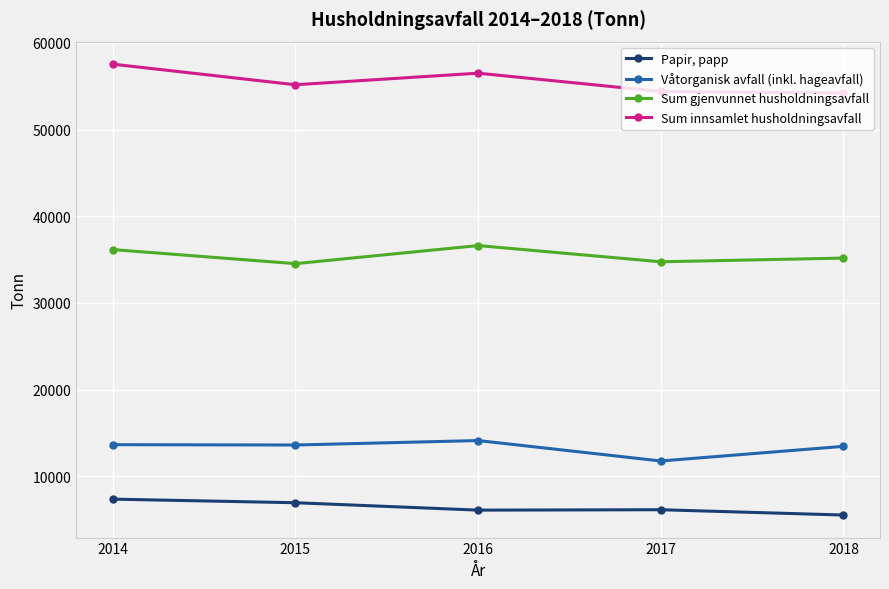

What is the sum of all Sum gjenvunnet husholdningsavfall values?

177198.9